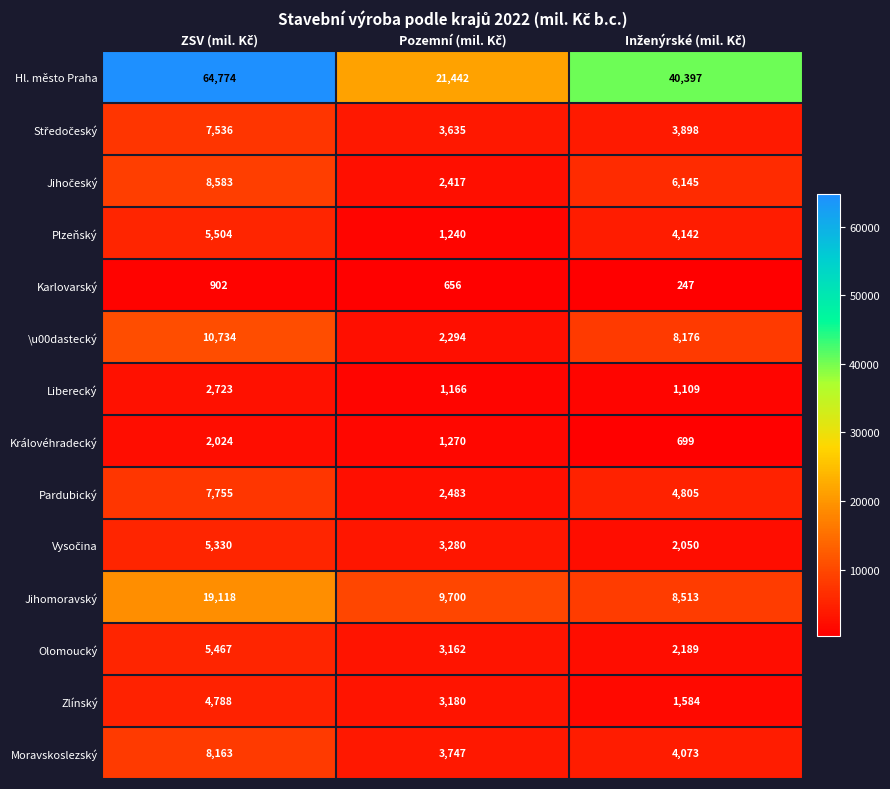

How many distinct data groups are displayed?

14